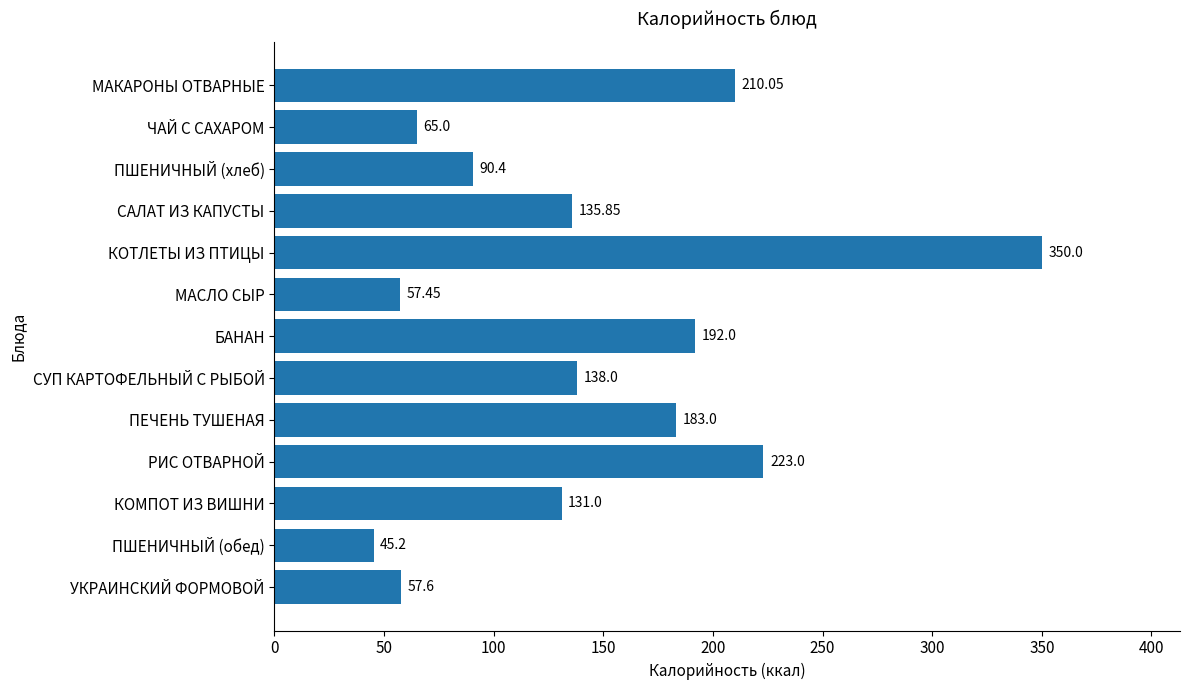

Rank the categories by value from lowest to highest.

ПШЕНИЧНЫЙ (обед), МАСЛО СЫР, УКРАИНСКИЙ ФОРМОВОЙ, ЧАЙ С САХАРОМ, ПШЕНИЧНЫЙ (хлеб), КОМПОТ ИЗ ВИШНИ, САЛАТ ИЗ КАПУСТЫ, СУП КАРТОФЕЛЬНЫЙ С РЫБОЙ, ПЕЧЕНЬ ТУШЕНАЯ, БАНАН, МАКАРОНЫ ОТВАРНЫЕ, РИС ОТВАРНОЙ, КОТЛЕТЫ ИЗ ПТИЦЫ